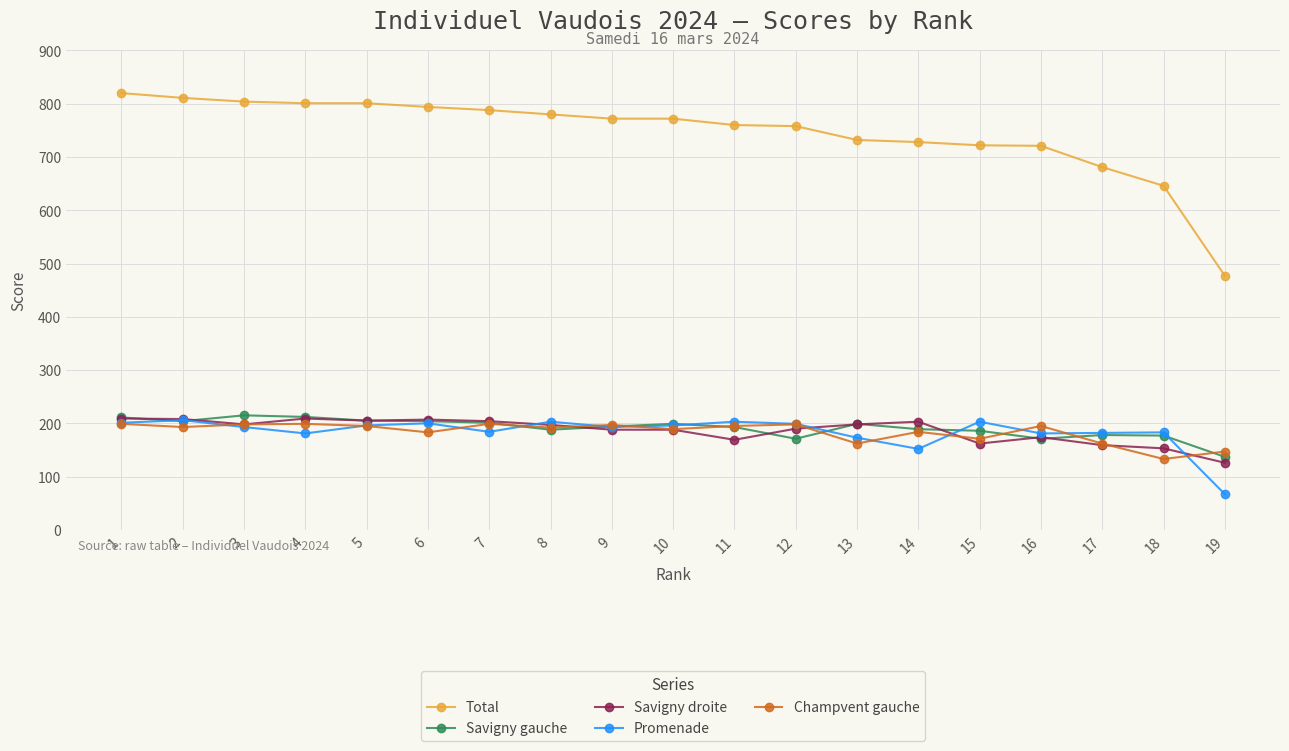

What are all the series names shown in the legend?

Total, Savigny gauche, Savigny droite, Promenade, Champvent gauche